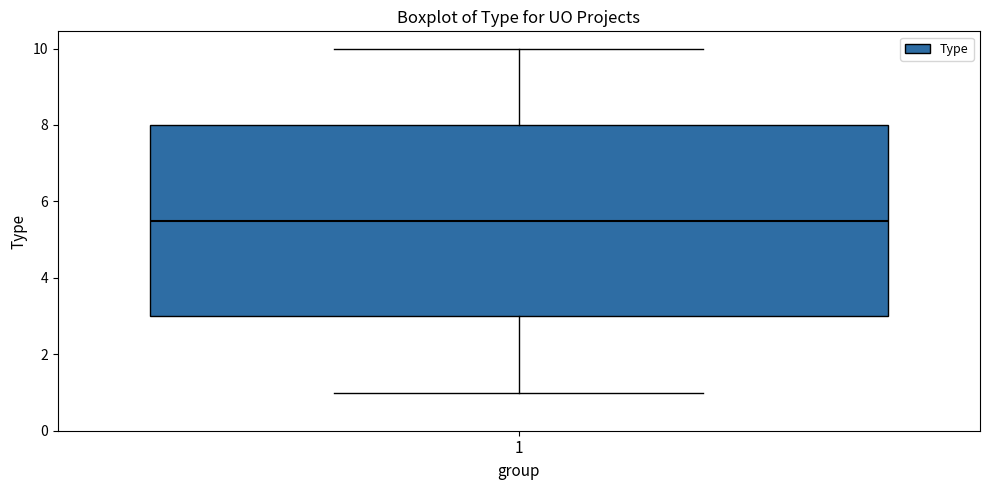

Transcribe this box plot: give where the median line is, the range the box spans, and where the two whiskers end, as read against the y-axis. The values are not printed on the chart, so give them approximately, as read against the axis.

median 5.6, box 3.0 to 8.0, whiskers 1.0 to 10.0